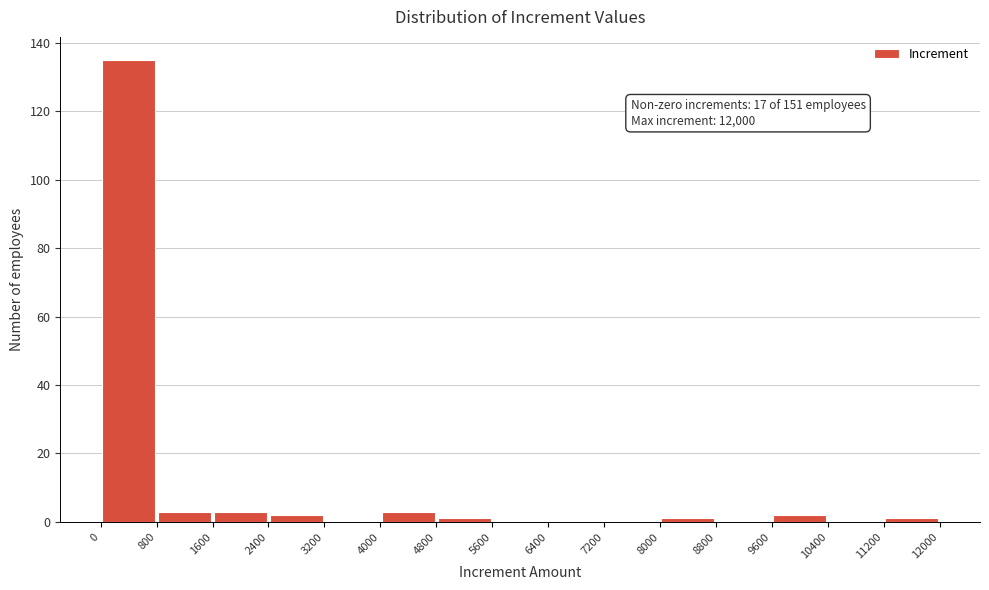

Which range on the x-axis has the tallest bar?

0 to 800